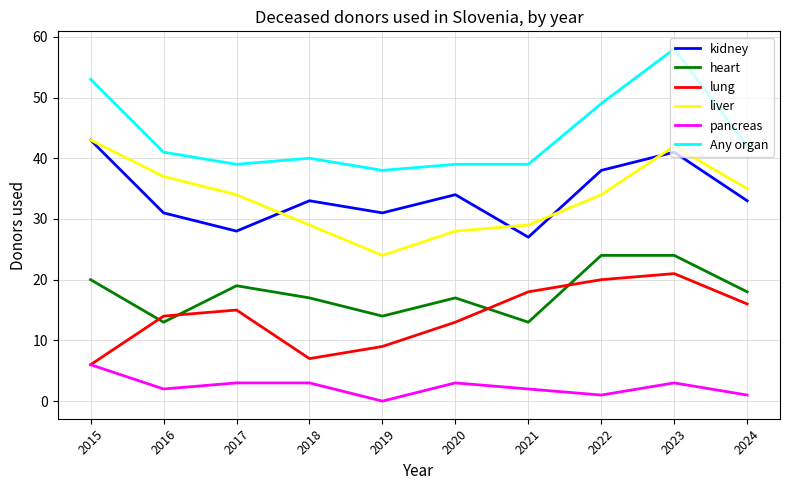

Where does the liver series first go above 34?

2015